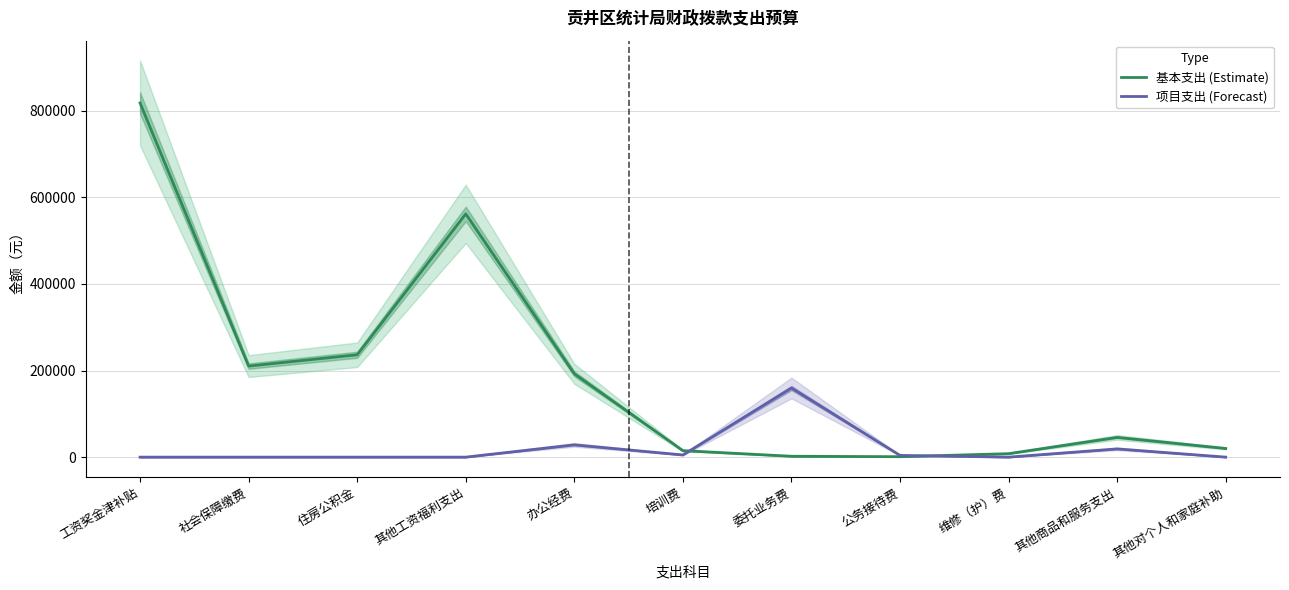

At which category does 项目支出 (Forecast) reach its first local peak?

办公经费